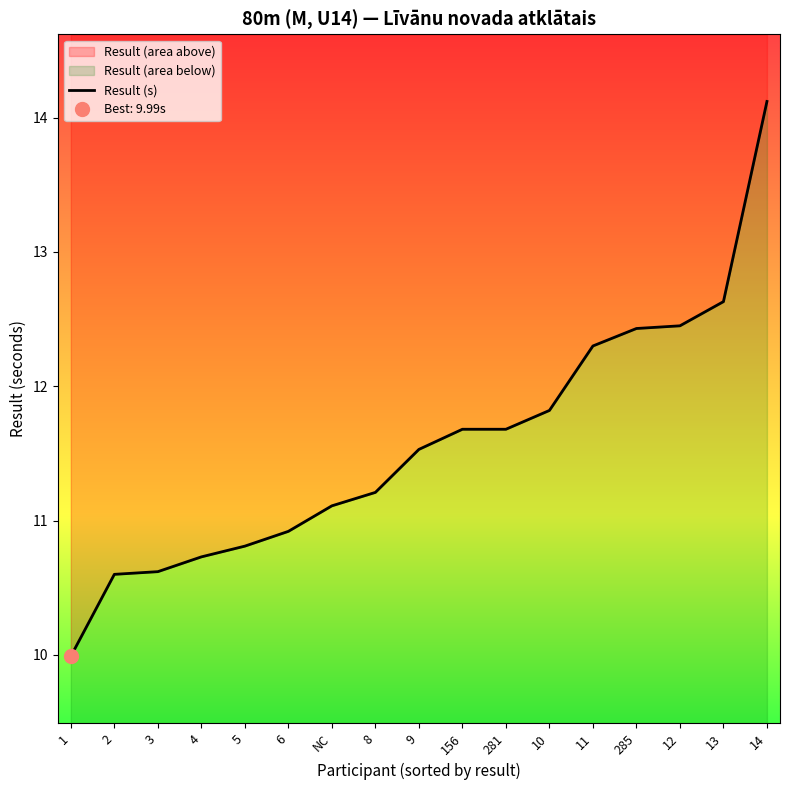

What position from the left is 11?

13